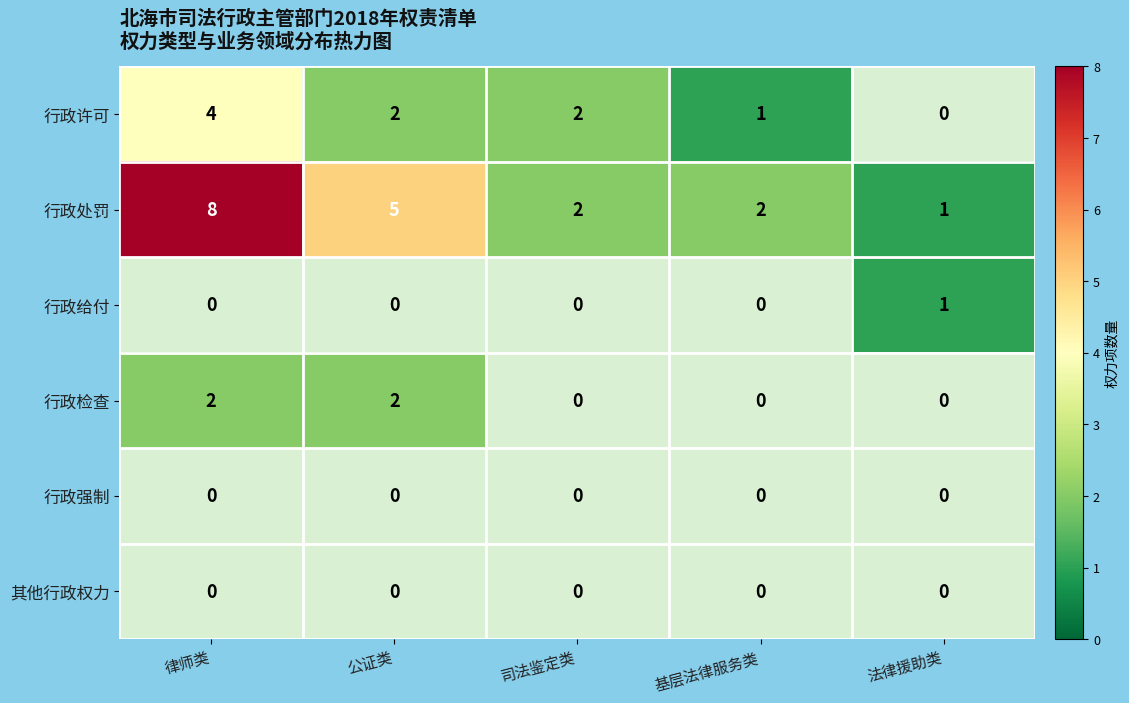

What is the lowest value of the 行政处罚 series?

1